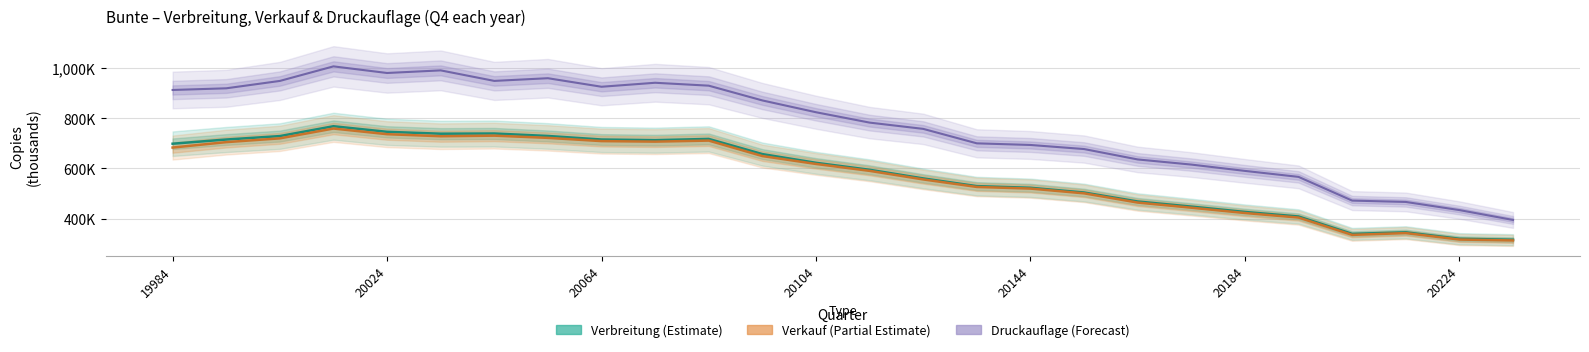

List the series in order of their peak value, highest first.

Druckauflage, Verbreitung, Verkauf